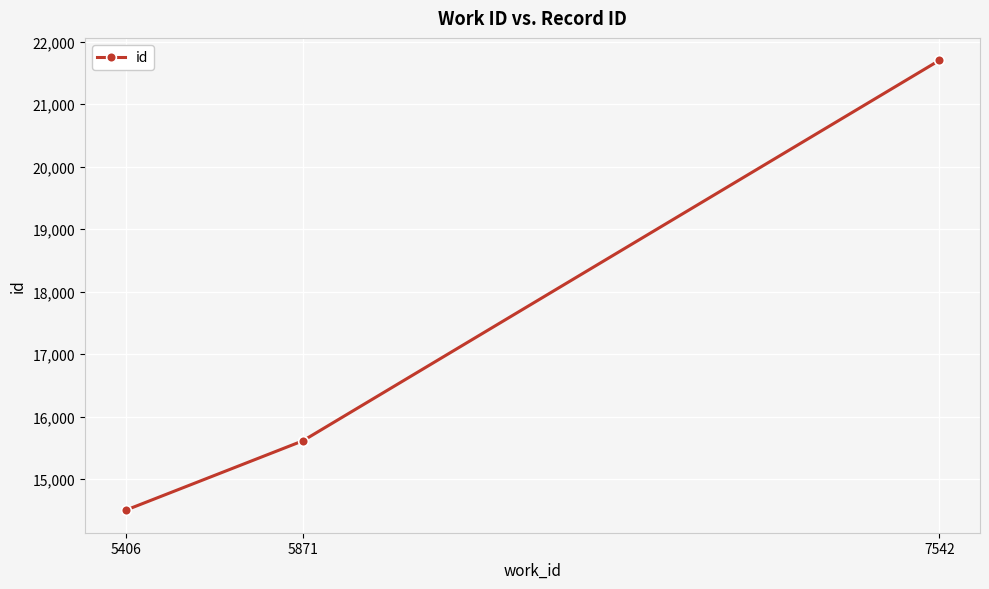

How many categories are shown in the chart?

3